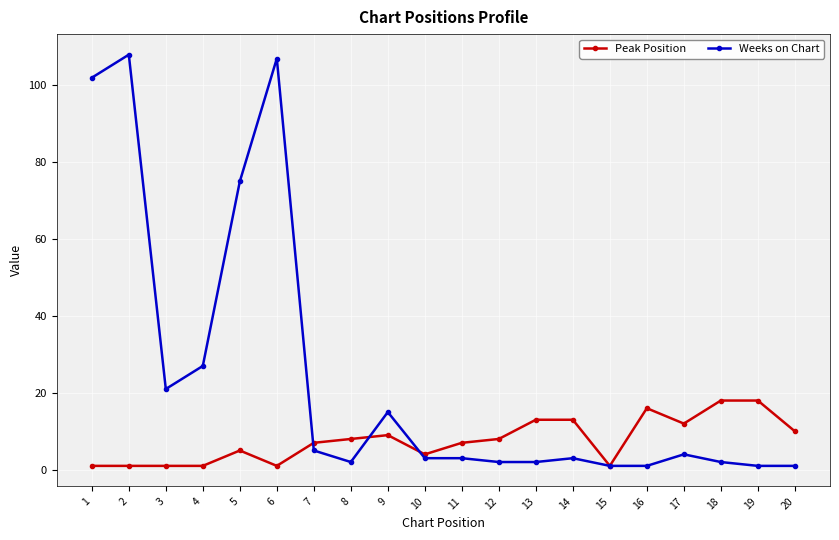

At which label does Weeks on Chart first exceed 3?

1